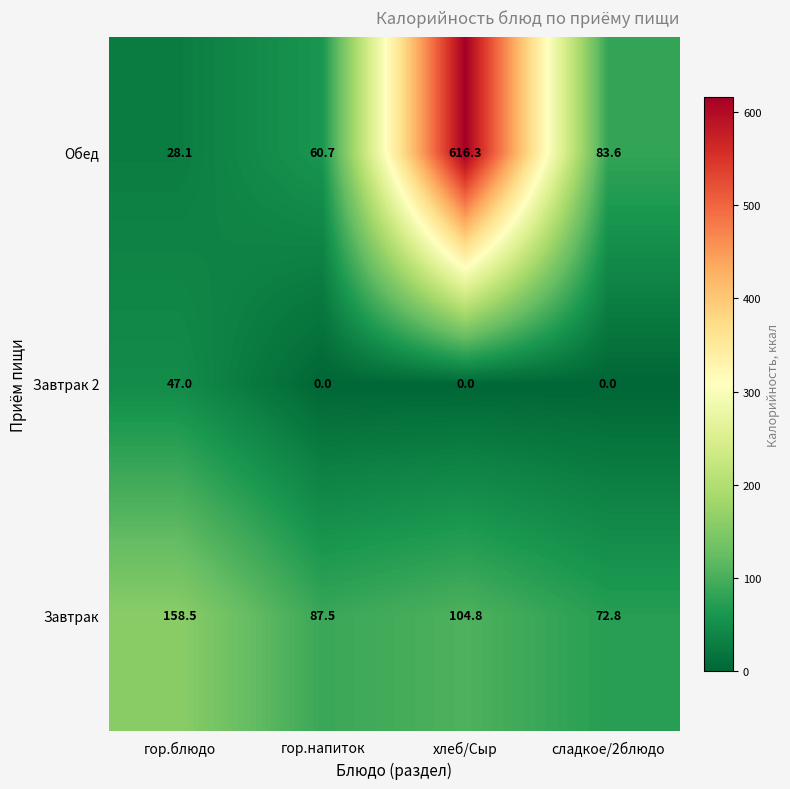

Rank the series by their maximum value, from highest to lowest.

Обед, Завтрак, Завтрак 2